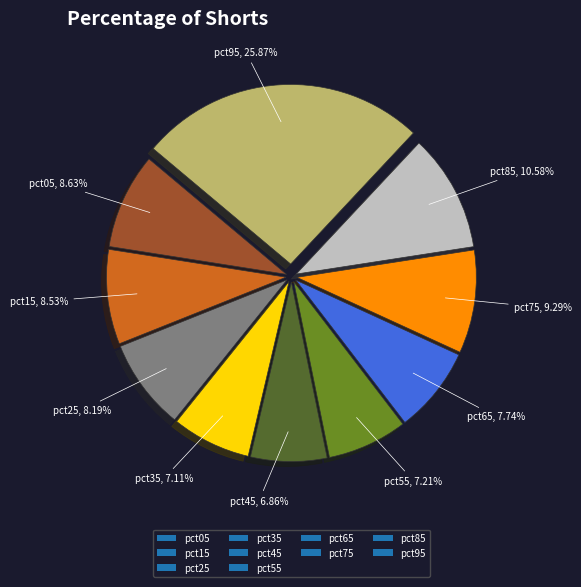

To the nearest percent, what percentage of the pie is pct75?

9%